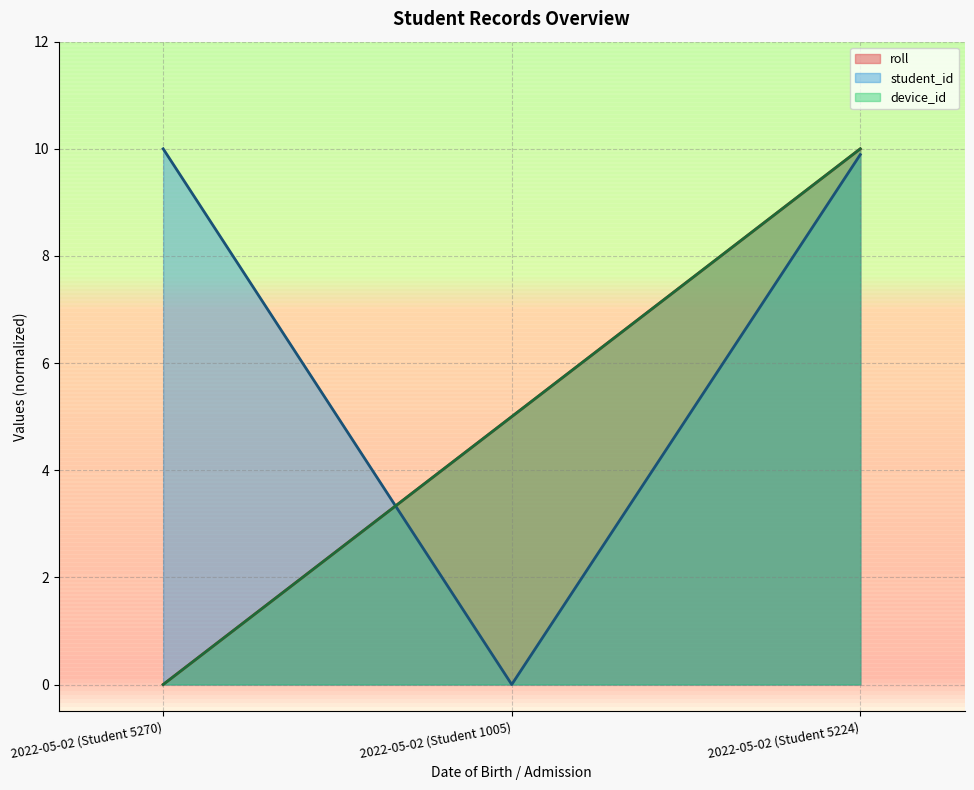

What is the maximum value shown in the chart?

10.0